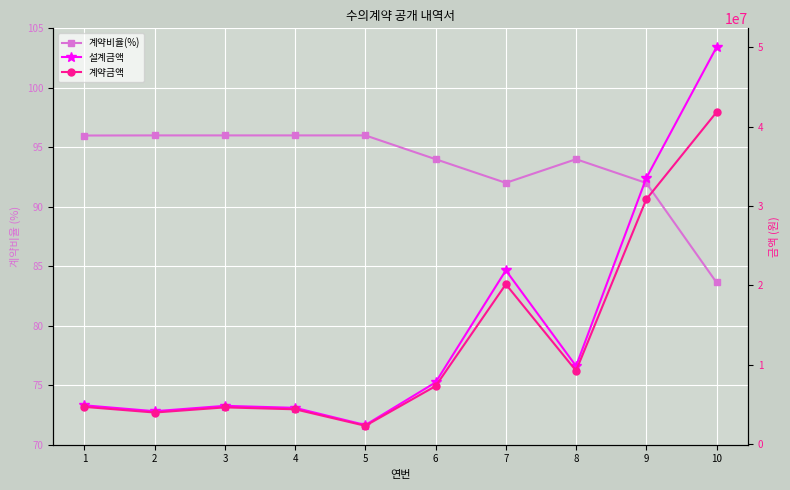

True or false: 계약금액 and 설계금액 cross at least once.

False